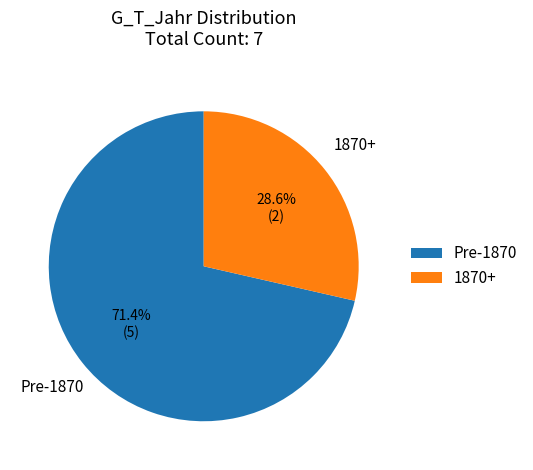

Is 1870+ the majority of the pie?

No